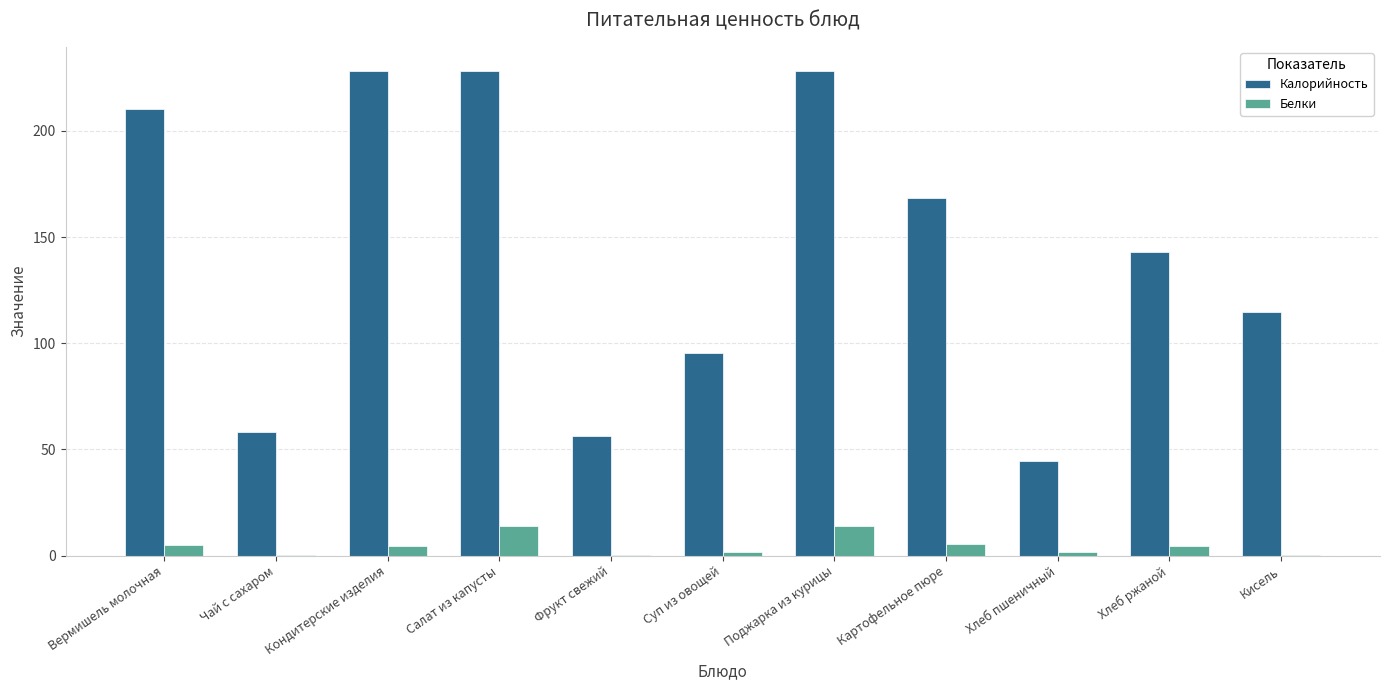

Which series changed the most between Вермишель молочная and Чай с сахаром?

Калорийность